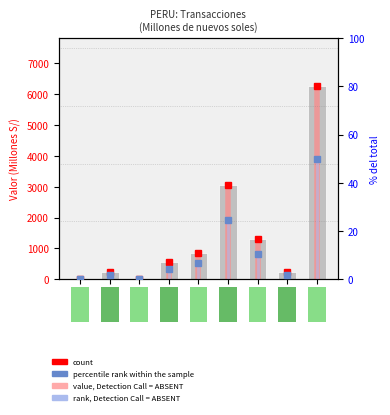

Are the bars horizontal?

No